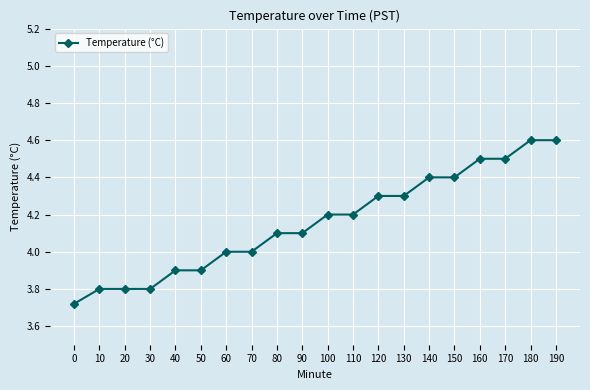

True or false: the data shows 4.0 at 60.

True